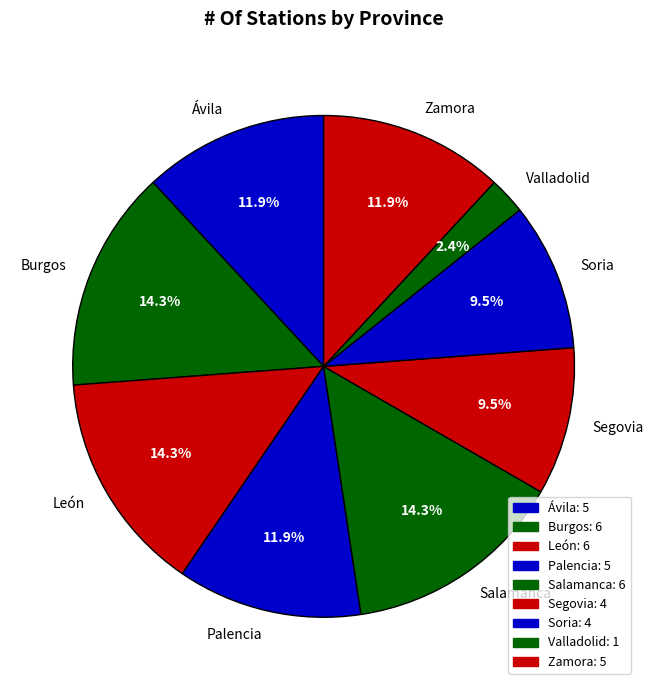

Does Ávila account for over 50% of the chart?

No